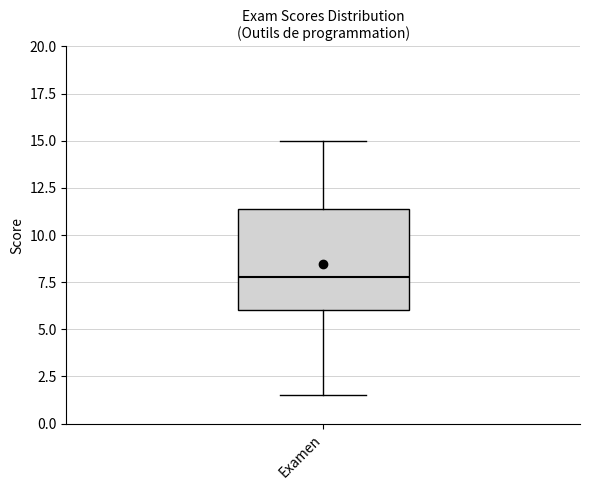

Where does the median line of the box for Examen sit on the y-axis? The values are not printed on the chart, so give them approximately, as read against the axis.

8.0